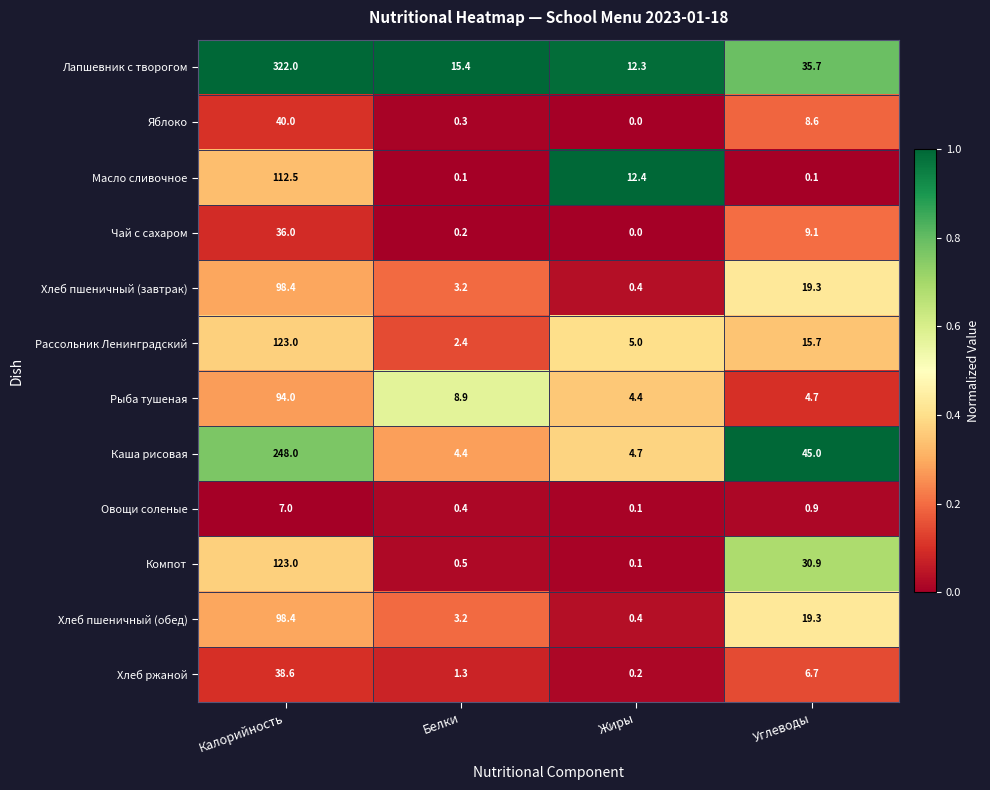

Is it true that Каша рисовая equals 4.7 at Жиры?

True